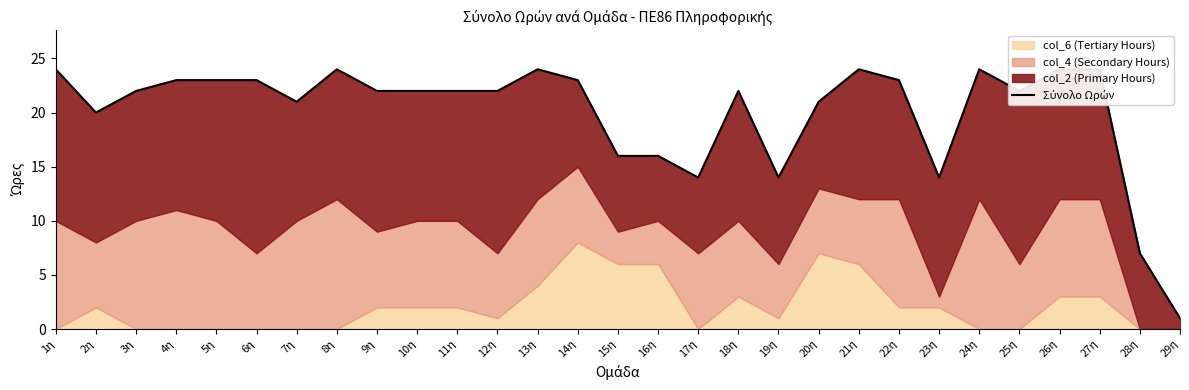

How many data points are less than 22?

10